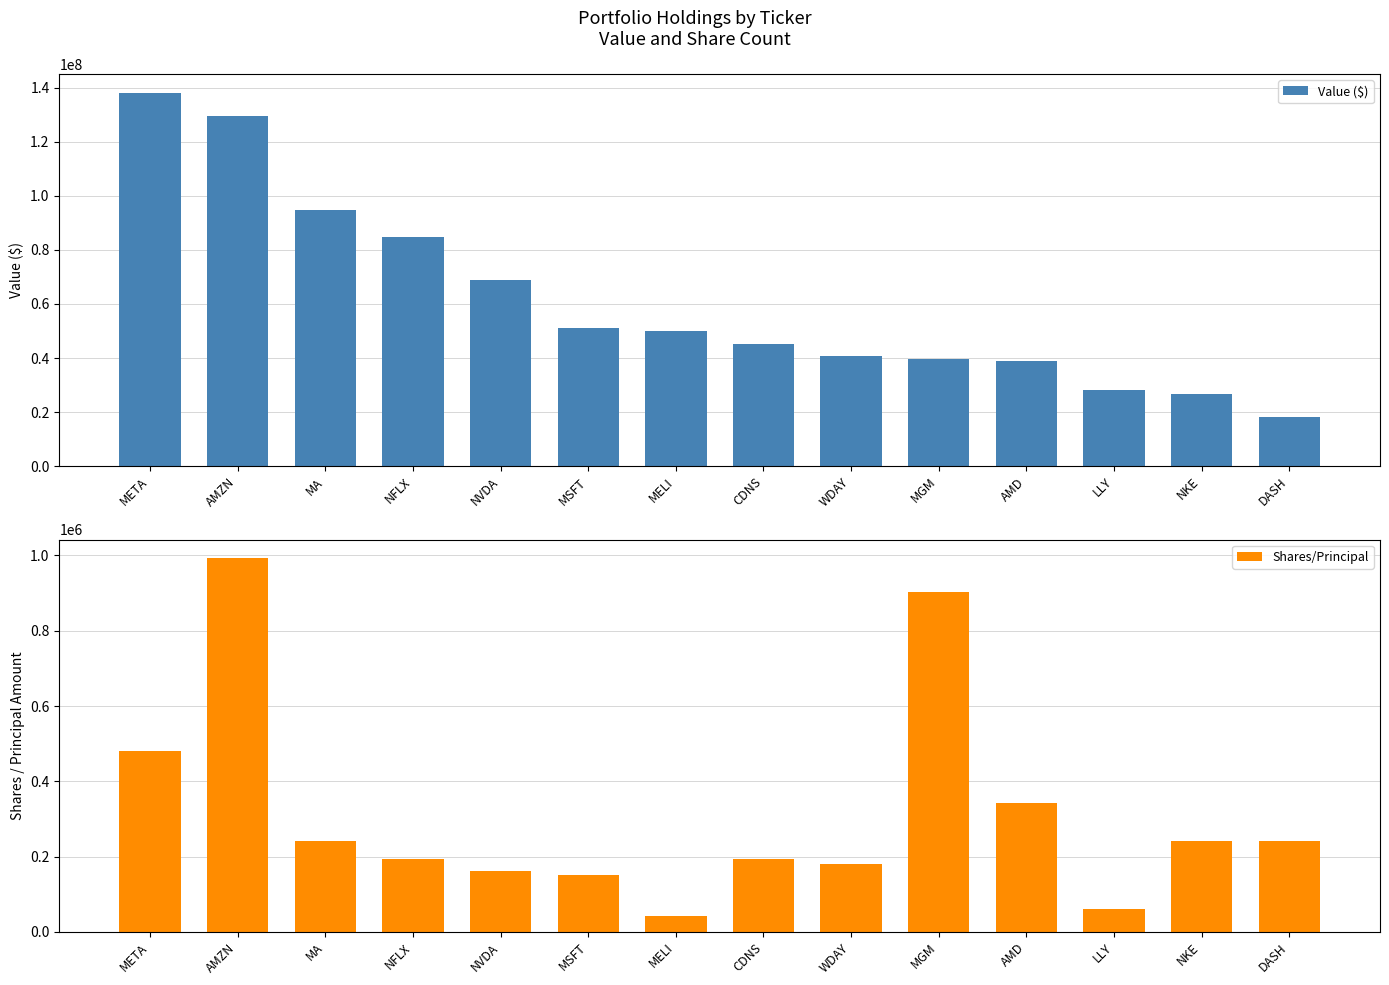

Rank the series by their average value, from lowest to highest.

Shares/Principal, Value ($)